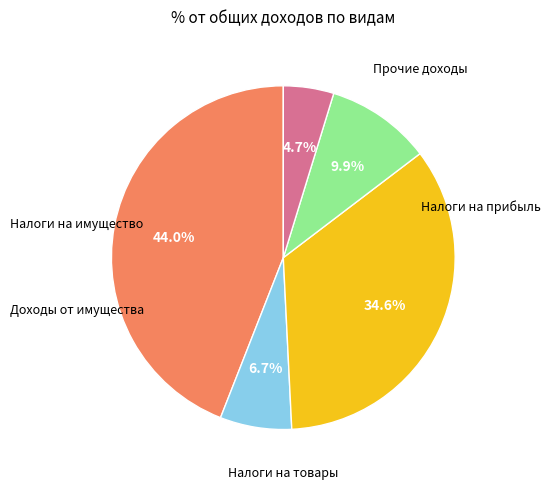

Is there a majority slice in this chart?

No